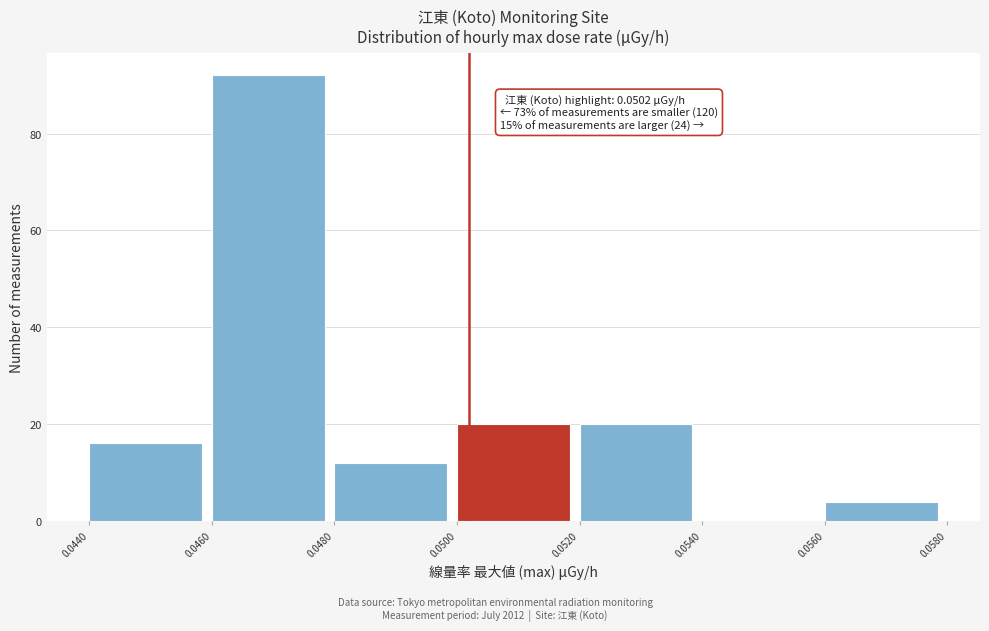

Which range on the x-axis has the tallest bar?

0.0460 to 0.0480